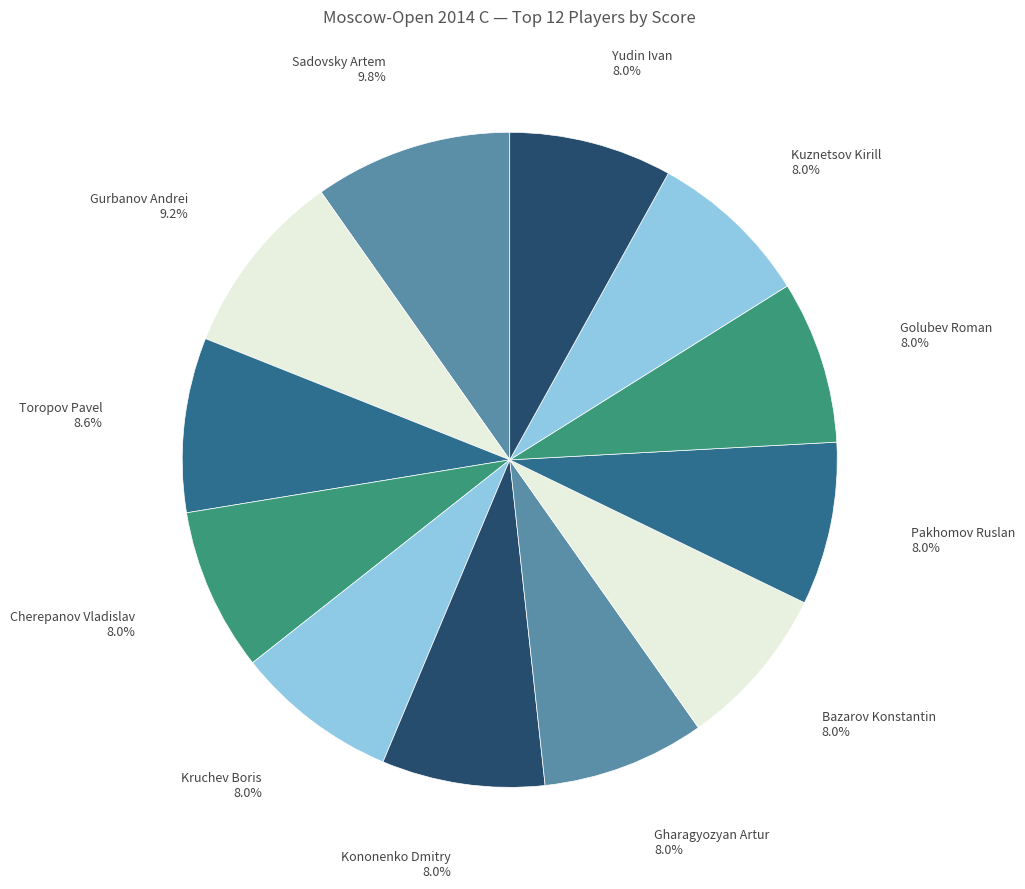

Does Cherepanov Vladislav account for over 50% of the chart?

No